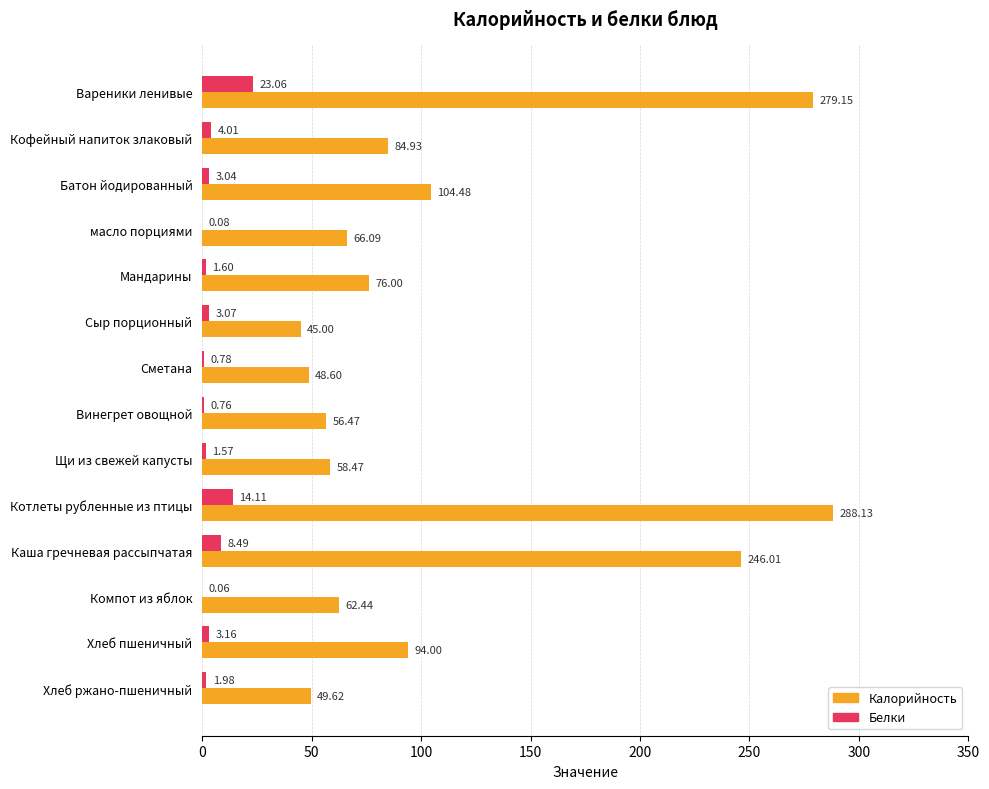

At which label is Калорийность closest to 166?

Батон йодированный